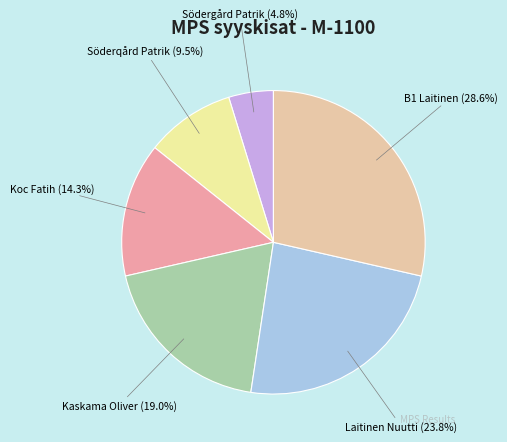

What portion of the pie excludes Södergård Patrik?

95.2%